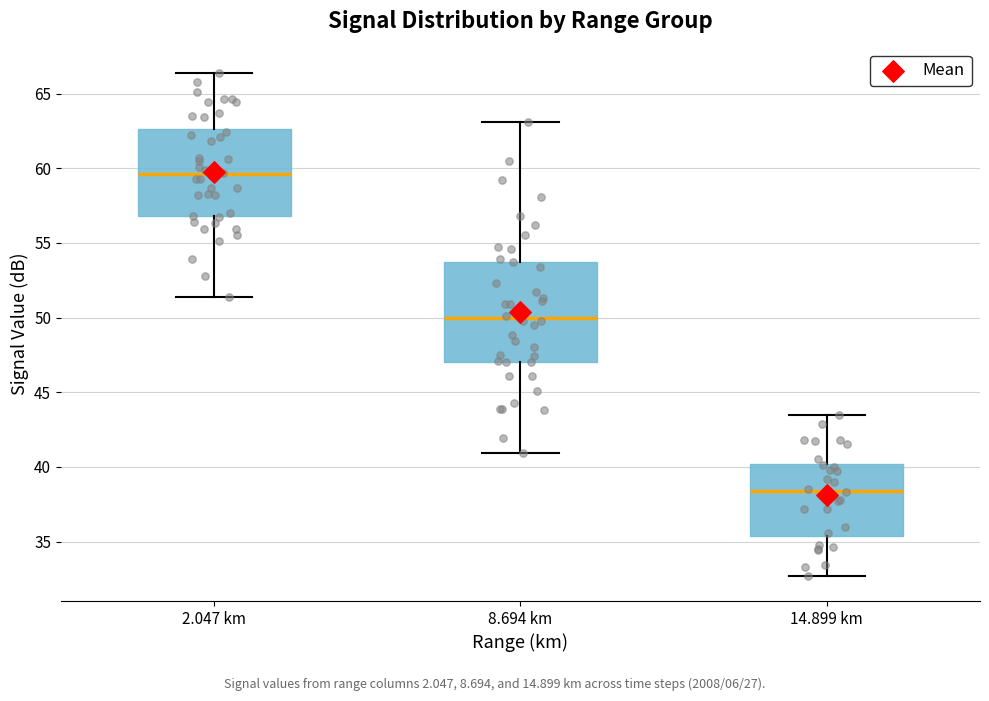

Reading left to right, transcribe this box plot: for each box, give where its median line is, the range the box spans, and where its two whiskers end, as read against the y-axis. The values are not printed on the chart, so give them approximately, as read against the axis.

2.047 km: median 59.5, box 57.0 to 62.5, whiskers 51.5 to 66.5
8.694 km: median 50.0, box 47.0 to 54.0, whiskers 41.0 to 63.0
14.899 km: median 38.5, box 35.5 to 40.0, whiskers 32.5 to 43.5